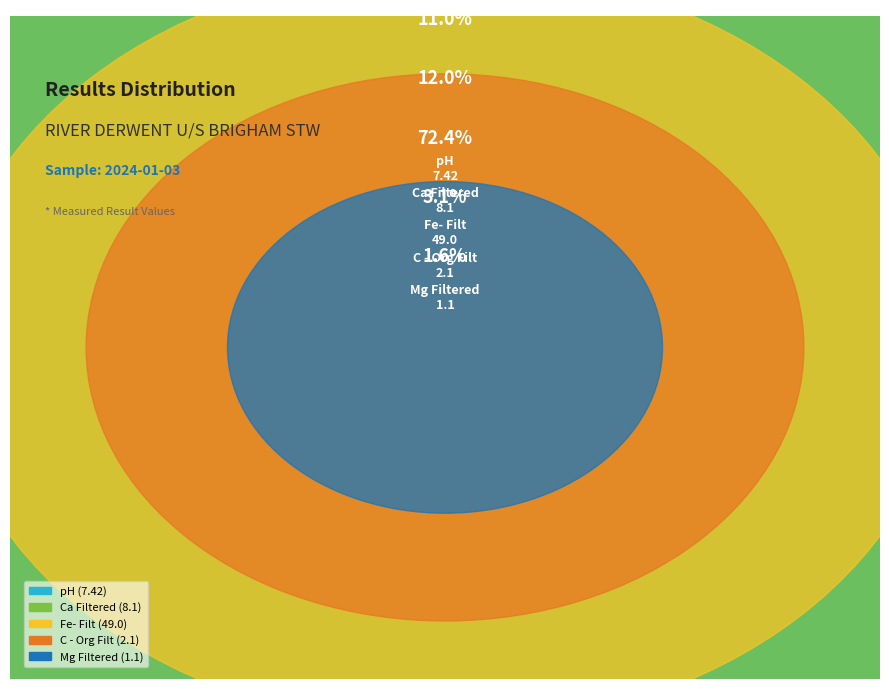

What is the smallest slice in the pie chart?

Mg Filtered